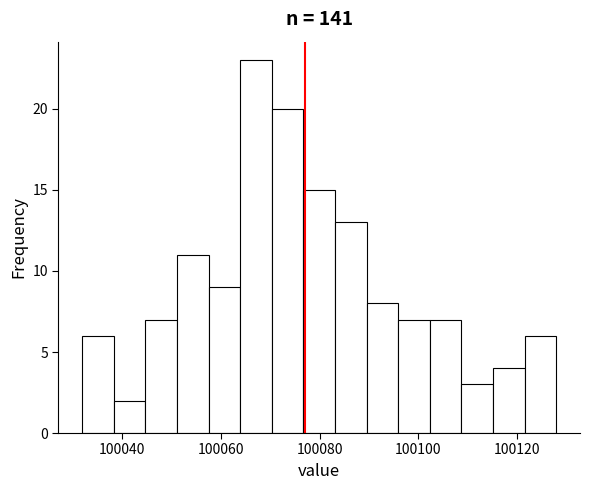

Read against the x-axis, roughly where is the centre of the tallest bar?

100068